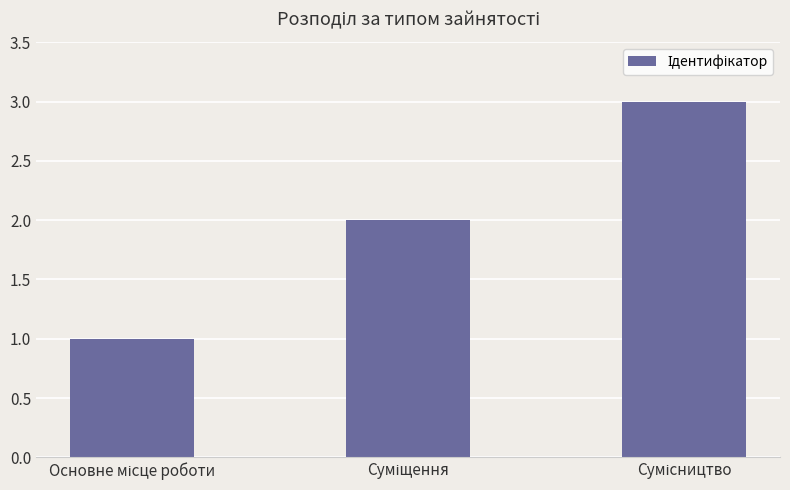

What is the sum of all values?

6